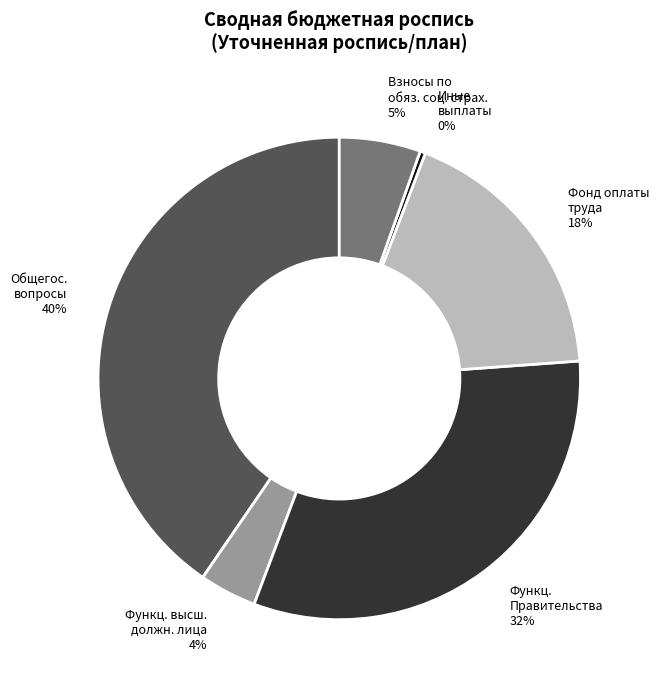

To the nearest percent, what is the combined percentage of Функц. высш. должн. лица 4% and Взносы по обяз. соц. страх. 5%?

9%